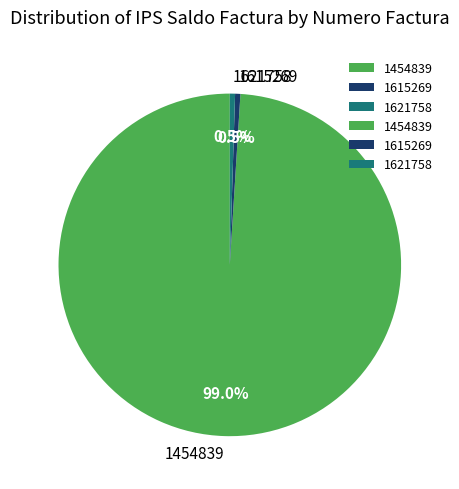

True or false: 1454839 accounts for 89% of the total.

False